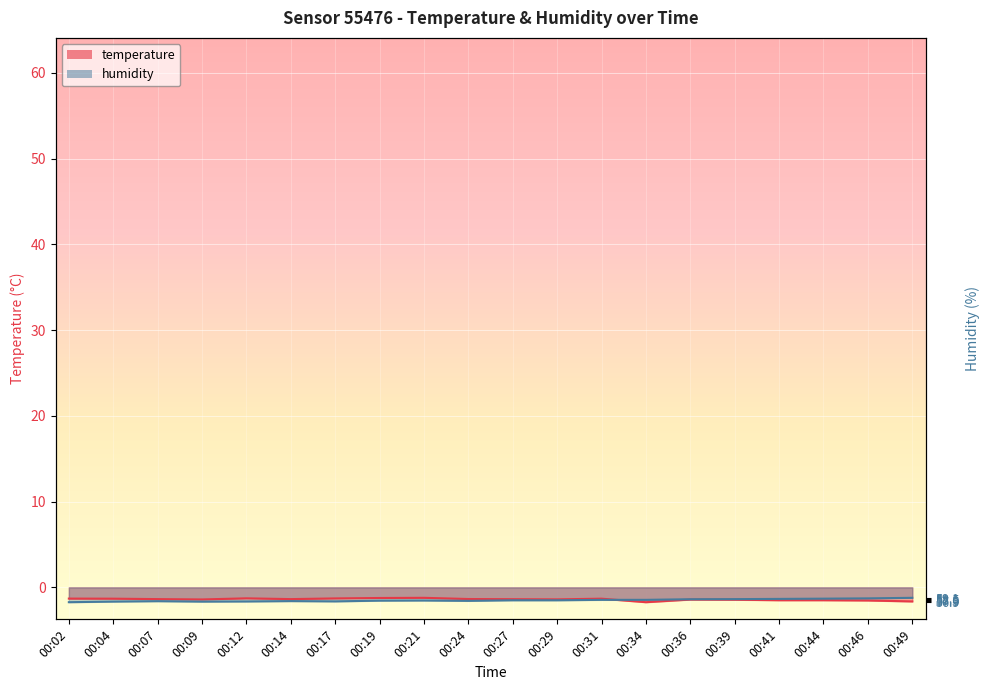

What is the greatest value displayed?

-1.2